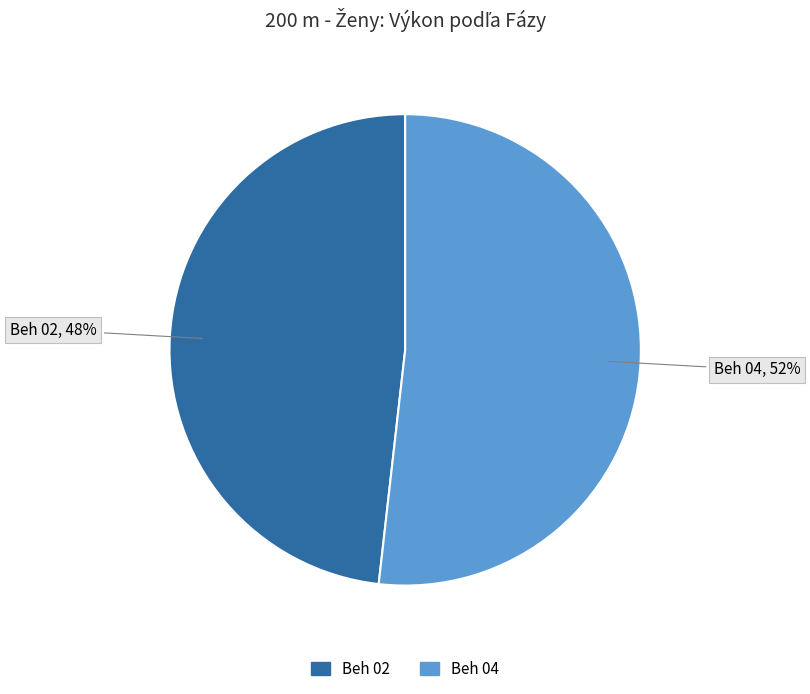

Combined, do Beh 04 and Beh 02 account for over 50%?

Yes